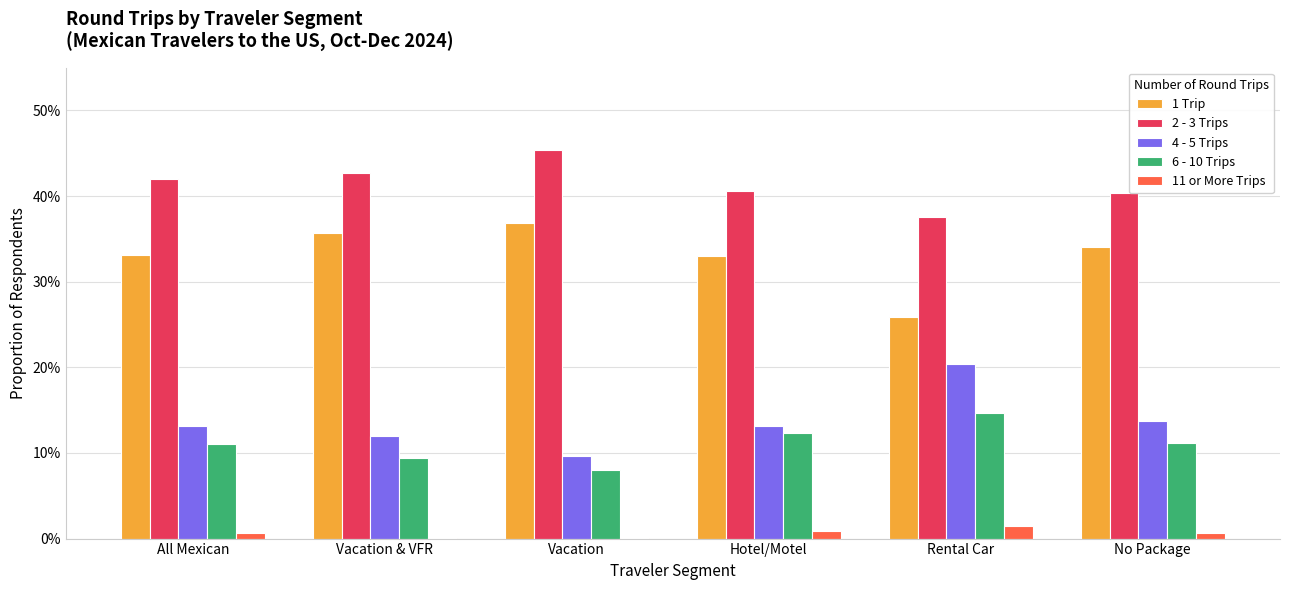

What are all the series names shown in the legend?

1 Trip, 2 - 3 Trips, 4 - 5 Trips, 6 - 10 Trips, 11 or More Trips